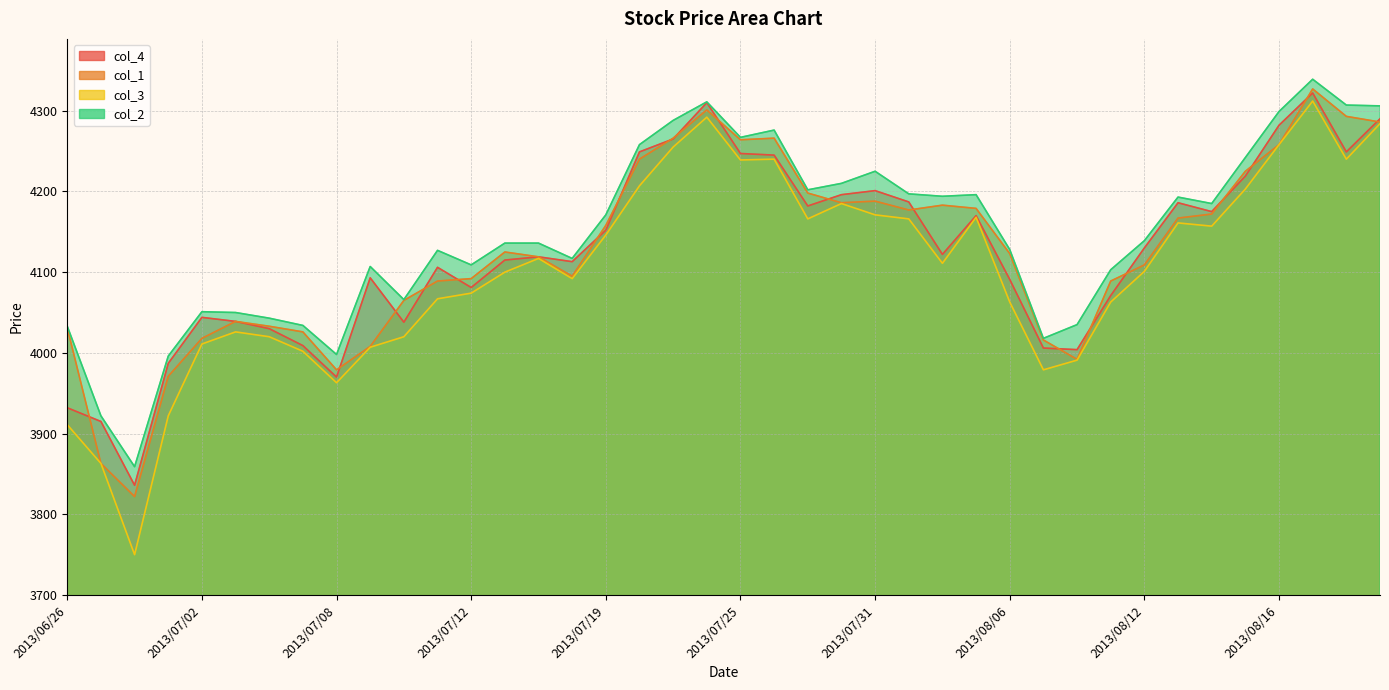

Does the chart have visible grid lines?

Yes